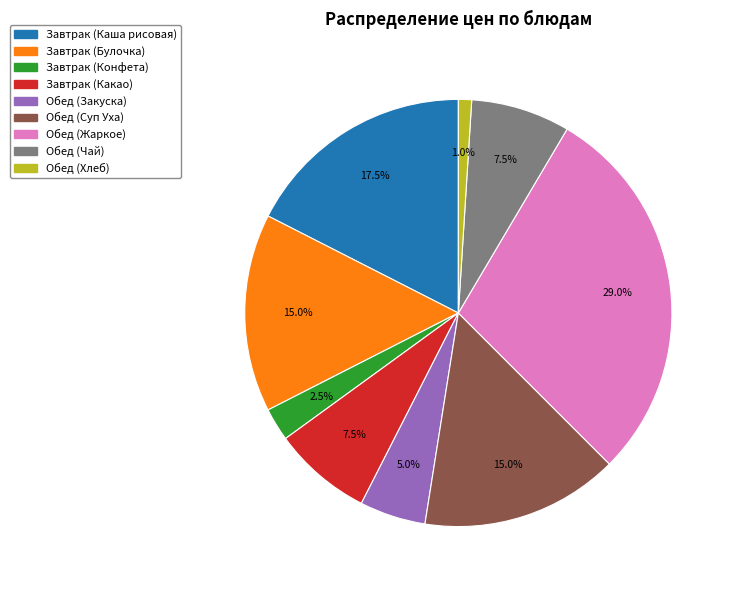

To the nearest percent, what is the average slice percentage?

11%